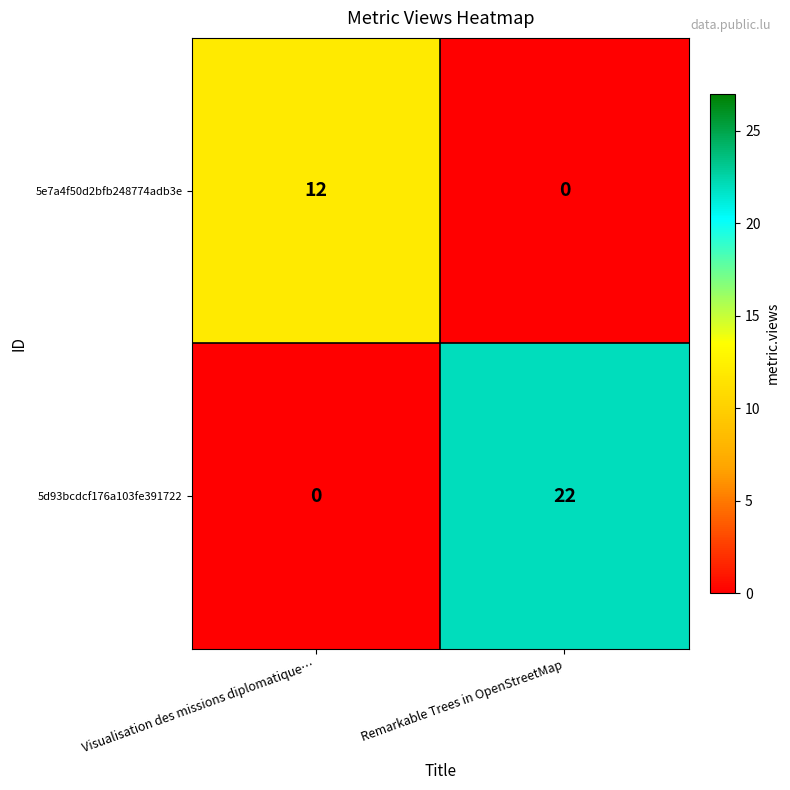

Which series has the largest total across all categories?

5d93bcdcf176a103fe391722